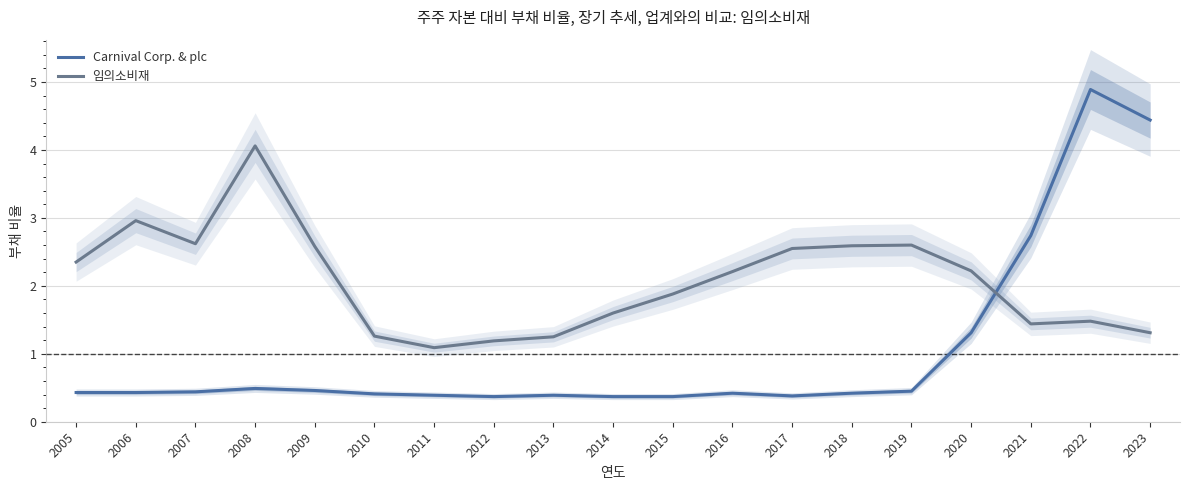

After their last crossing, which series has the higher values: Carnival Corp. & plc or 임의소비재?

Carnival Corp. & plc